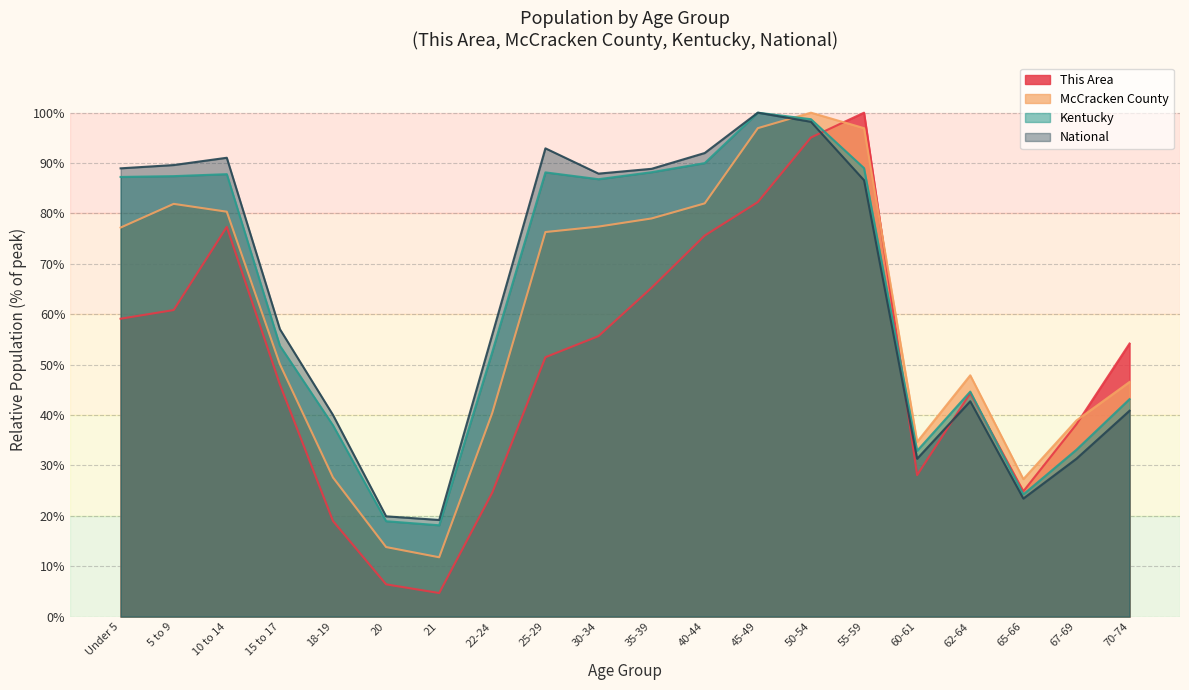

Which series ends up on top after the final intersection of National and This Area?

This Area